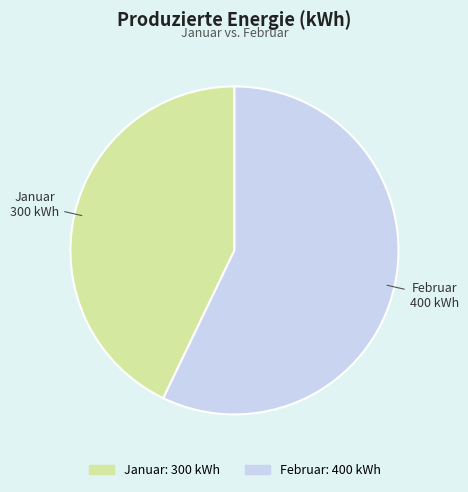

True or false: Januar accounts for 30% of the total.

False